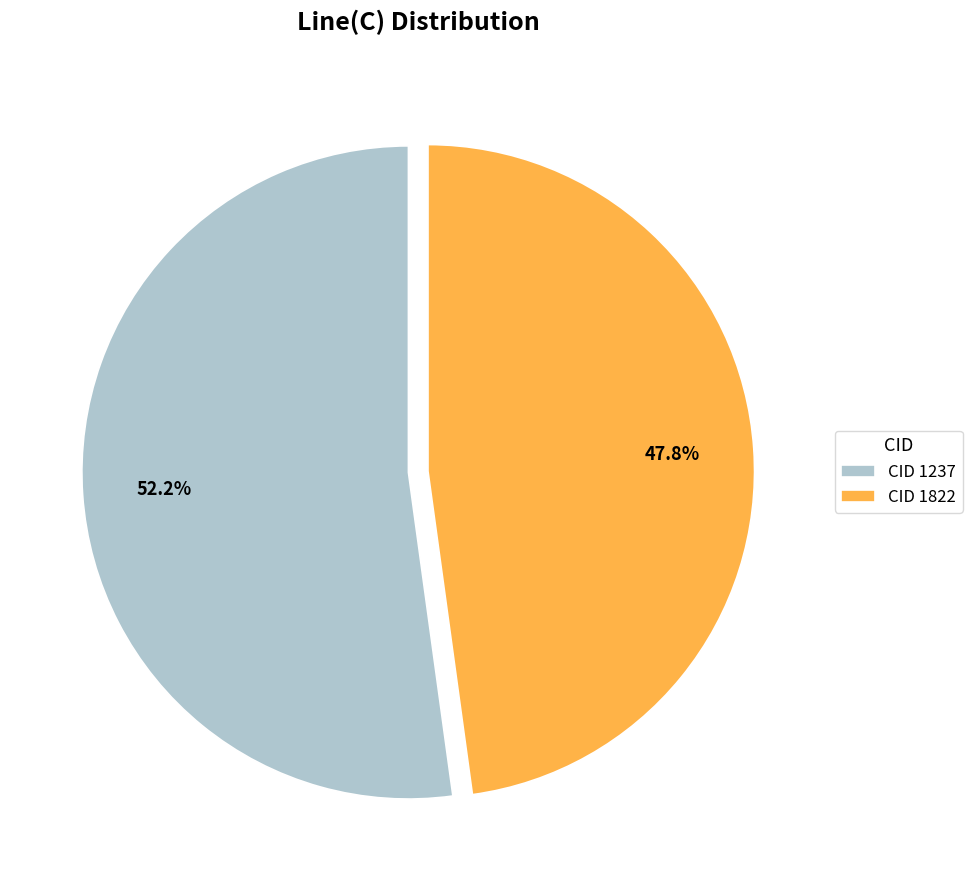

Between CID 1237 and CID 1822, which is larger?

CID 1237